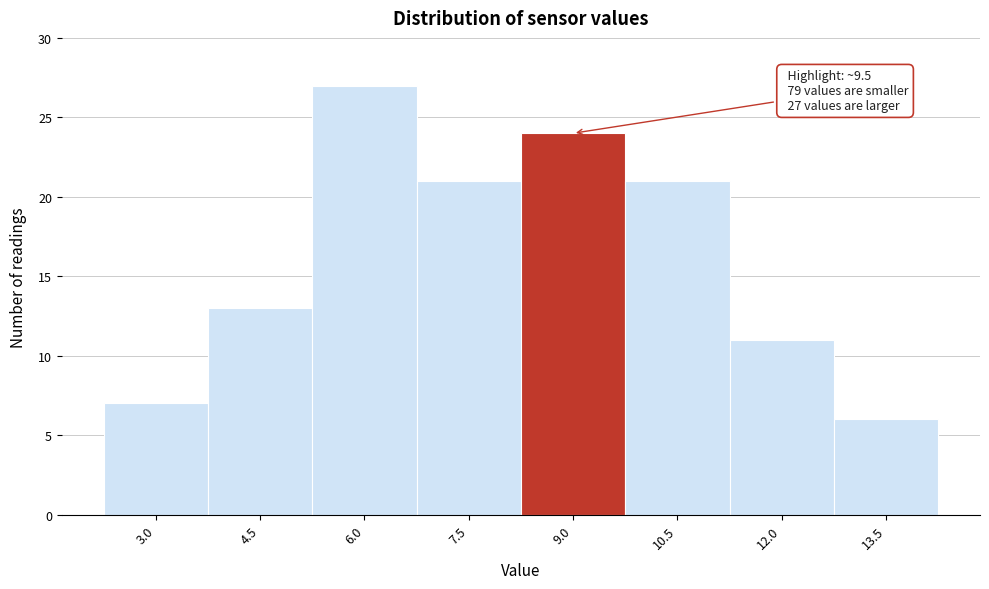

Reading left to right, extract all data points from this chart.

3.0=7	4.5=13	6.0=27	7.5=21	9.0=24	10.5=21	12.0=11	13.5=6